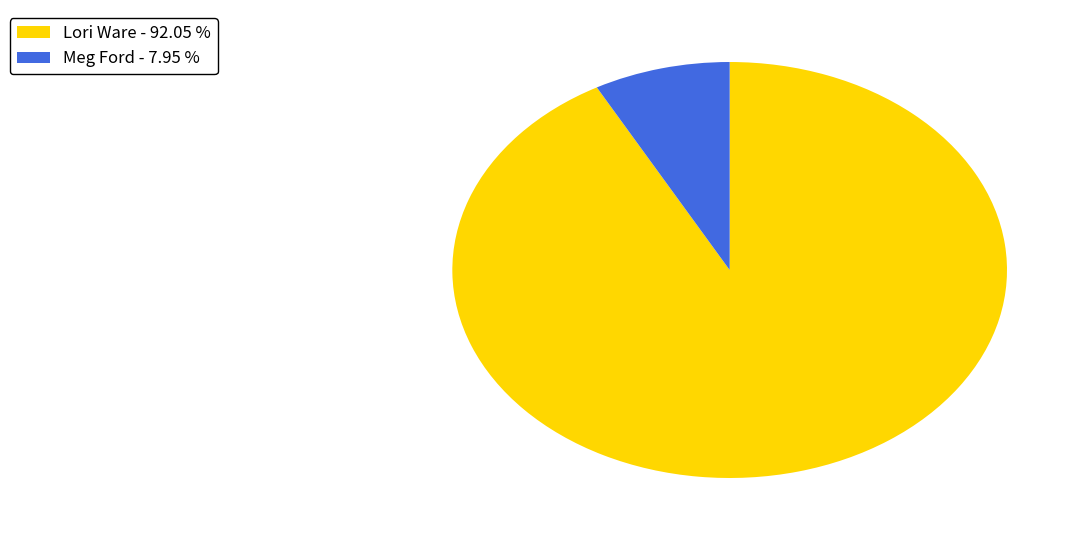

Do Meg Ford - 7.95 % and Lori Ware - 92.05 % together represent more than half of the pie?

Yes